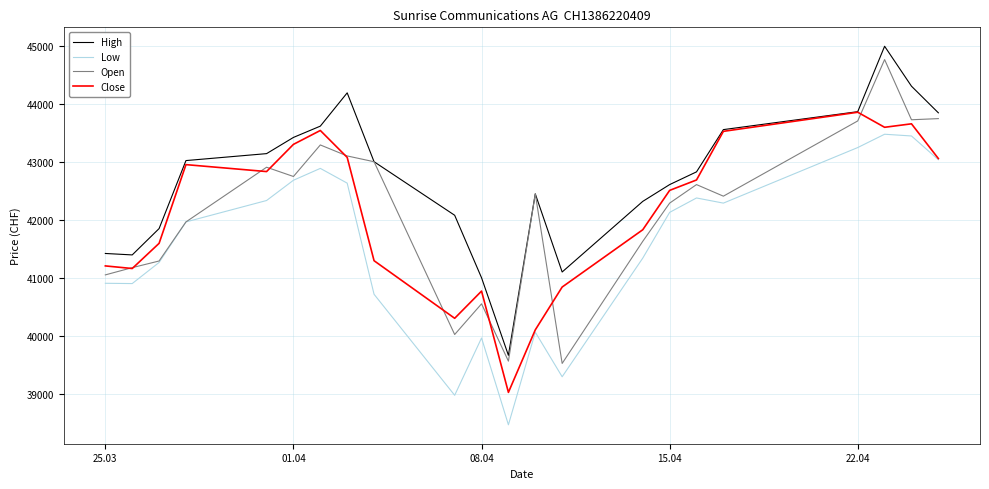

Which series has the largest total across all categories?

High